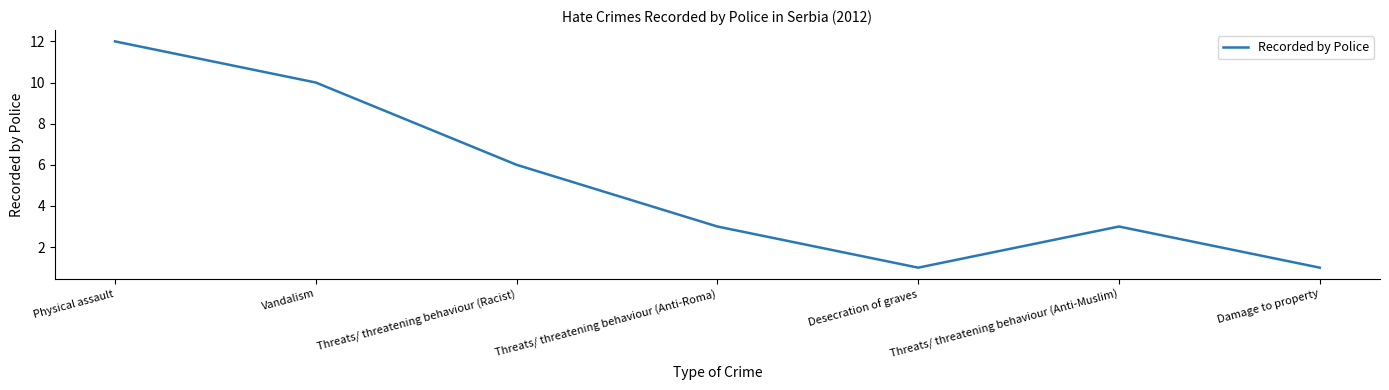

Is this an area chart (filled region under the line)?

No